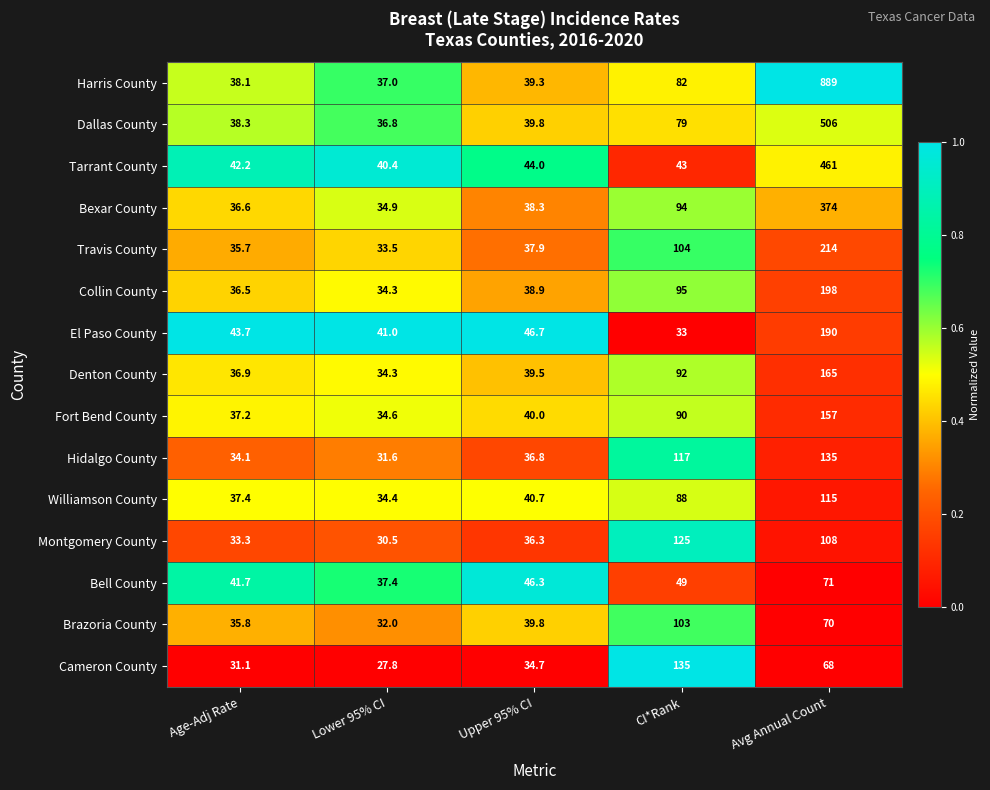

List the labels in order of Bexar County value, largest first.

Avg Annual Count, CI*Rank, Upper 95% CI, Age-Adj Rate, Lower 95% CI